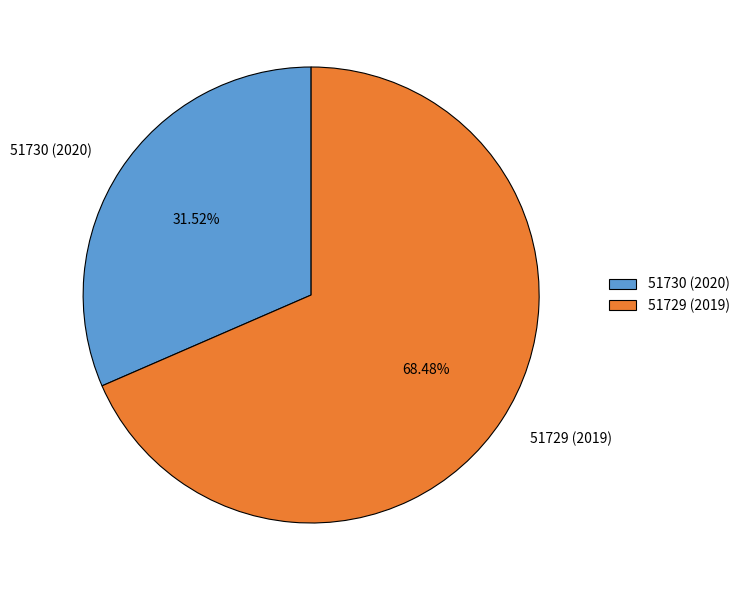

To the nearest percent, what is the average slice percentage?

50%